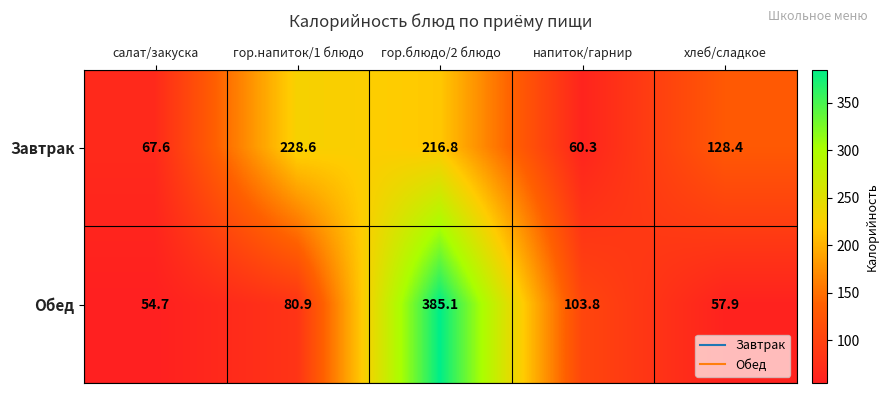

Which series has the largest range (max minus min)?

Обед